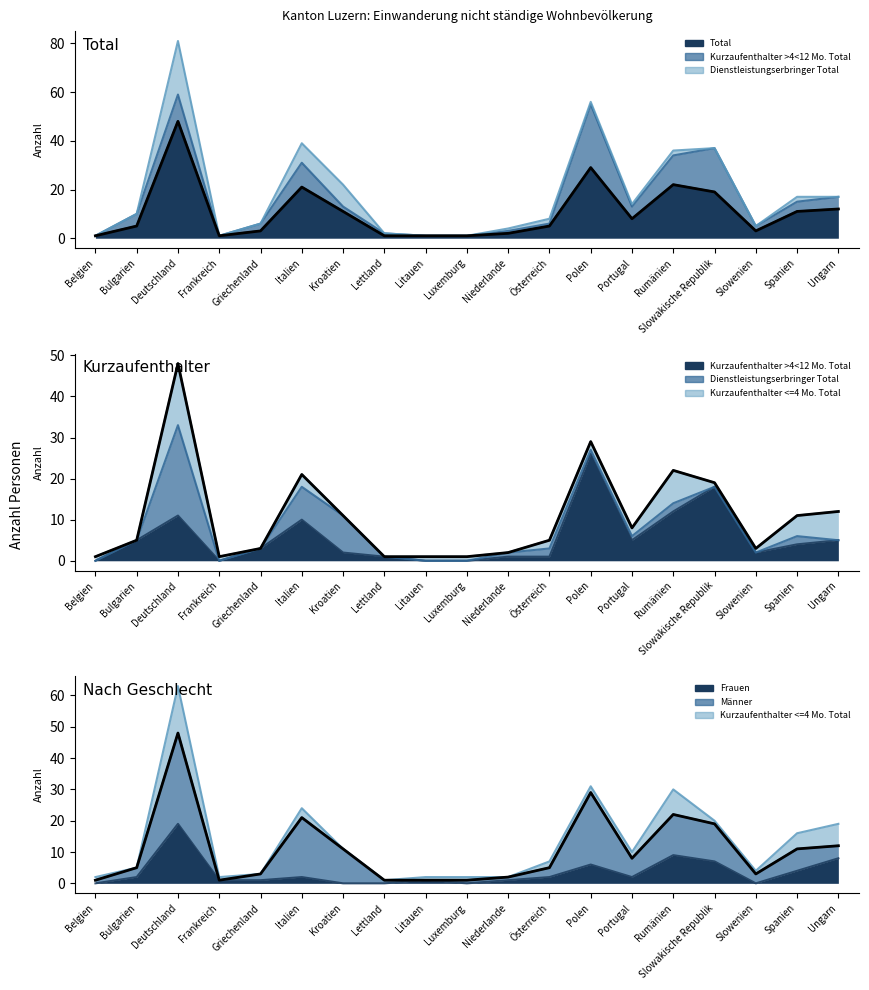

List the labels in order of value, largest first.

Deutschland, Polen, Rumänien, Italien, Slowakische Republik, Ungarn, Kroatien, Spanien, Portugal, Bulgarien, Österreich, Griechenland, Slowenien, Niederlande, Belgien, Frankreich, Lettland, Litauen, Luxemburg